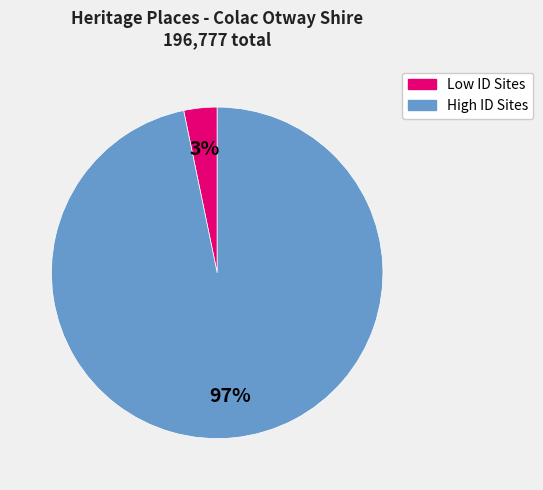

To the nearest percent, what is the difference between the largest and smallest slice percentages?

94%